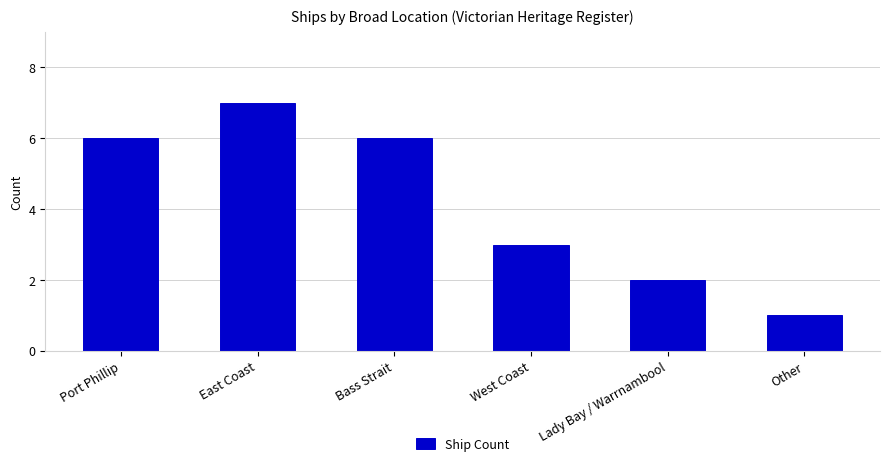

What is the difference between the values at East Coast and Lady Bay / Warrnambool?

5